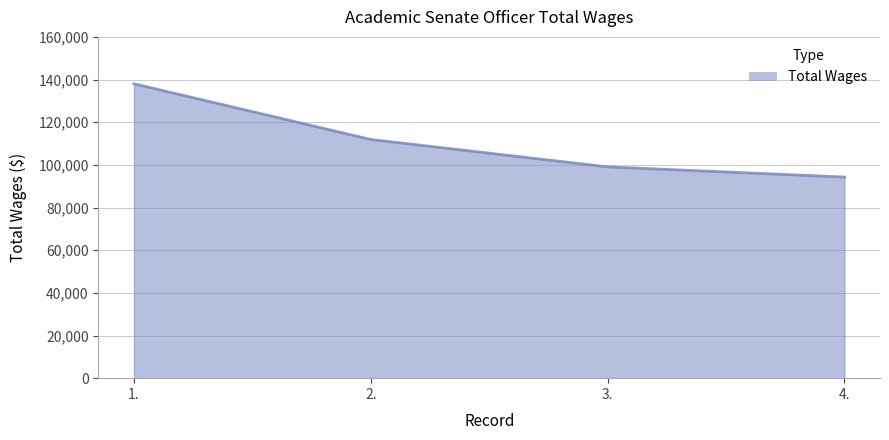

True or false: the data has more than 1 interior local peaks.

False